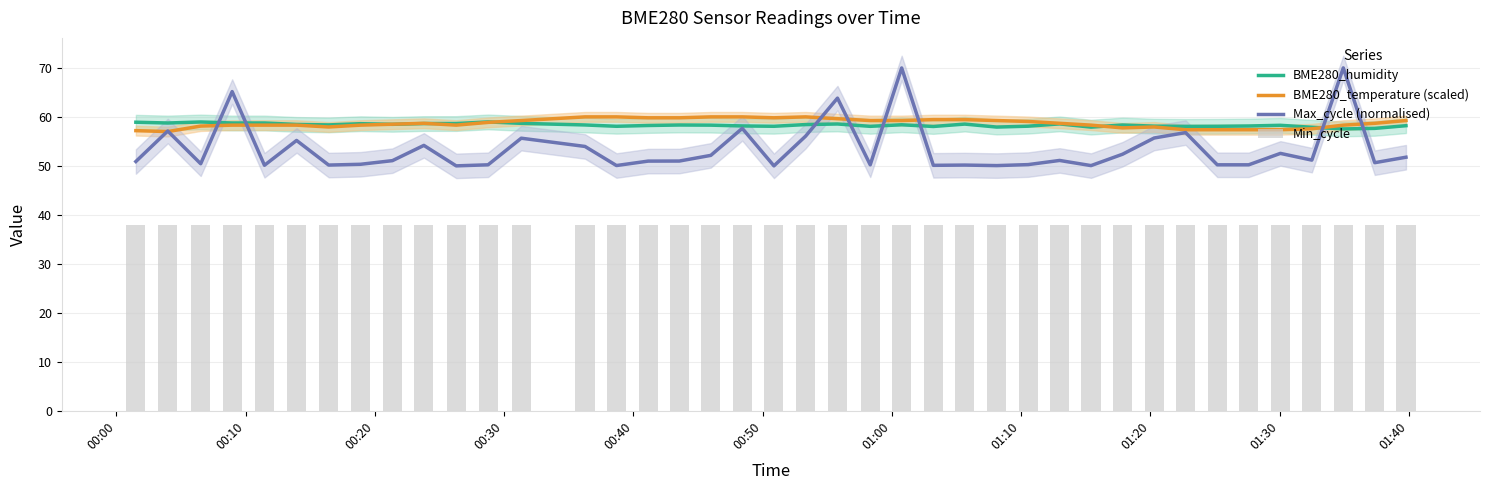

What is the lowest value of the Max_cycle (normalised) series?

50.0